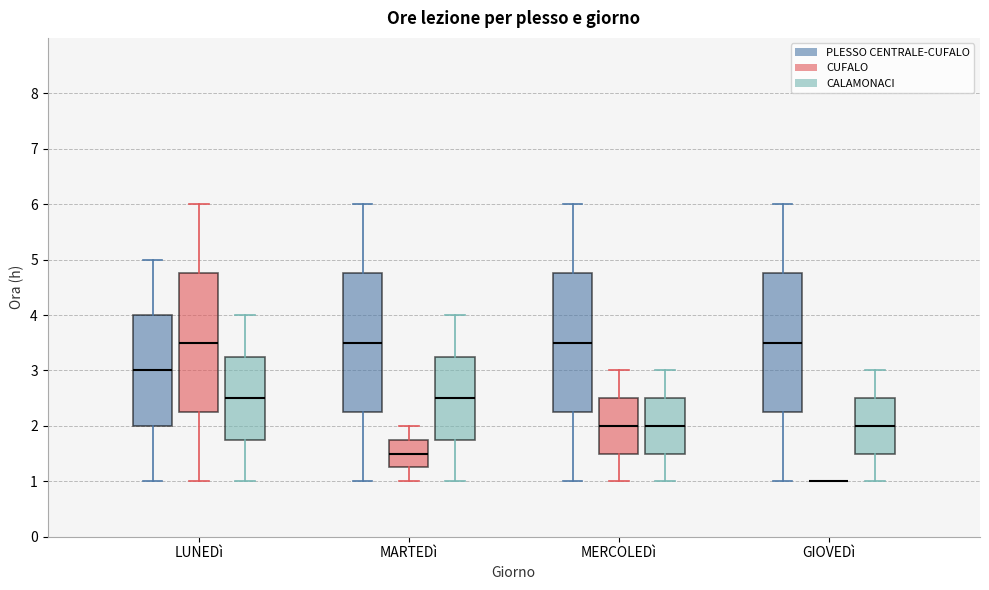

Reading left to right, read every box against the y-axis: the position of its median line, the range the box covers, and the ends of its whiskers. The values are not printed on the chart, so give them approximately, as read against the axis.

LUNEDì (PLESSO CENTRALE-CUFALO): median 3.0, box 2.0 to 4.0, whiskers 1.0 to 5.0
LUNEDì (CUFALO): median 3.5, box 2.3 to 4.8, whiskers 1.0 to 6.0
LUNEDì (CALAMONACI): median 2.5, box 1.8 to 3.3, whiskers 1.0 to 4.0
MARTEDì (PLESSO CENTRALE-CUFALO): median 3.5, box 2.3 to 4.8, whiskers 1.0 to 6.0
MARTEDì (CUFALO): median 1.5, box 1.3 to 1.8, whiskers 1.0 to 2.0
MARTEDì (CALAMONACI): median 2.5, box 1.8 to 3.3, whiskers 1.0 to 4.0
MERCOLEDì (PLESSO CENTRALE-CUFALO): median 3.5, box 2.3 to 4.8, whiskers 1.0 to 6.0
MERCOLEDì (CUFALO): median 2.0, box 1.5 to 2.5, whiskers 1.0 to 3.0
MERCOLEDì (CALAMONACI): median 2.0, box 1.5 to 2.5, whiskers 1.0 to 3.0
GIOVEDì (PLESSO CENTRALE-CUFALO): median 3.5, box 2.3 to 4.8, whiskers 1.0 to 6.0
GIOVEDì (CUFALO): box collapsed to a line at 1.0, whiskers 1.0 to 1.0
GIOVEDì (CALAMONACI): median 2.0, box 1.5 to 2.5, whiskers 1.0 to 3.0